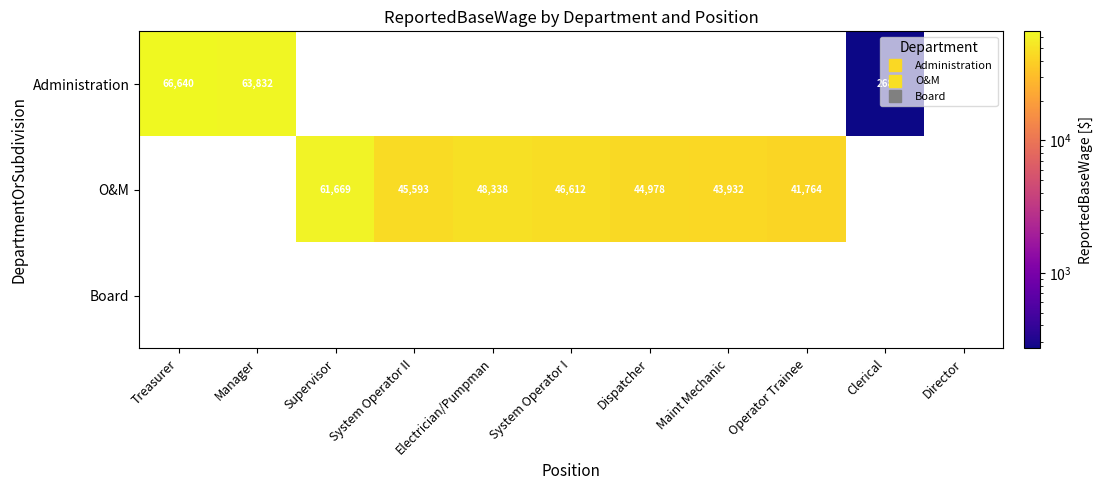

Which has a higher value, Director or System Operator II?

System Operator II